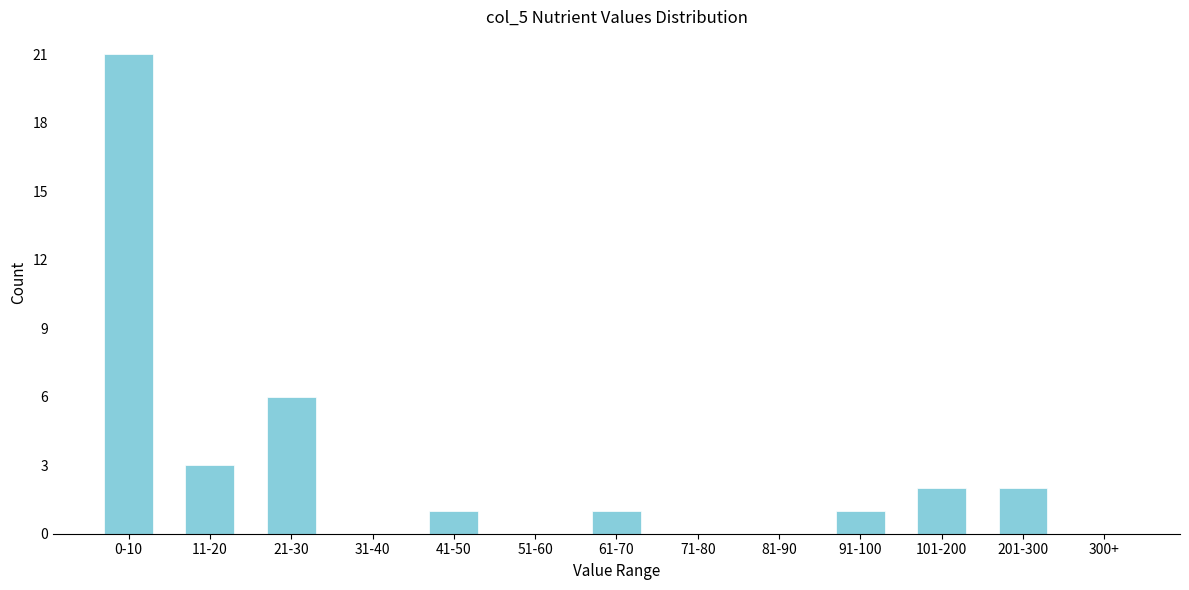

Reading left to right, what are all the values shown in this chart?

0-10=21	11-20=3	21-30=6	31-40=0	41-50=1	51-60=0	61-70=1	71-80=0	81-90=0	91-100=1	101-200=2	201-300=2	300+=0